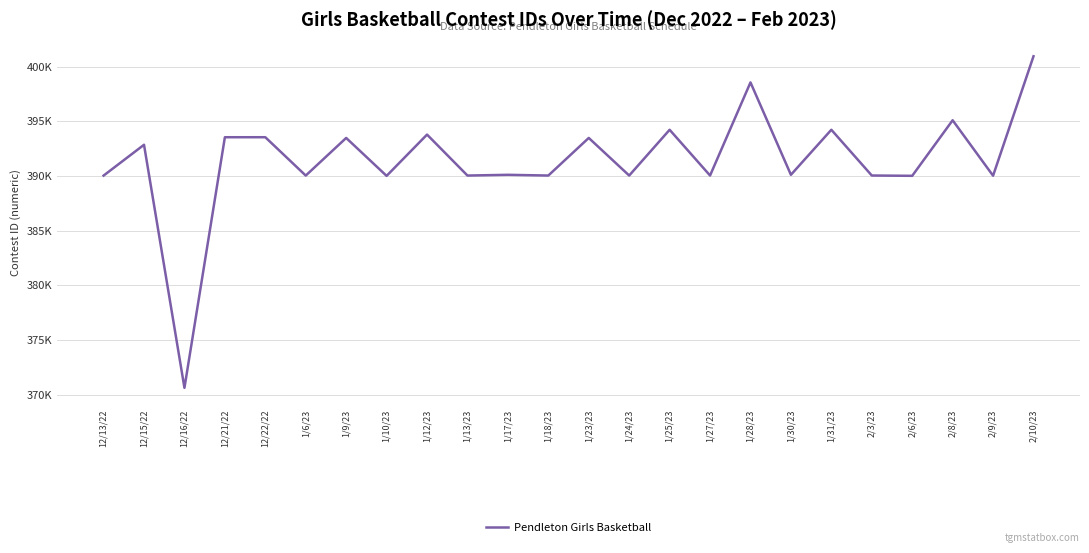

True or false: the data has more than 1 interior local peaks.

True